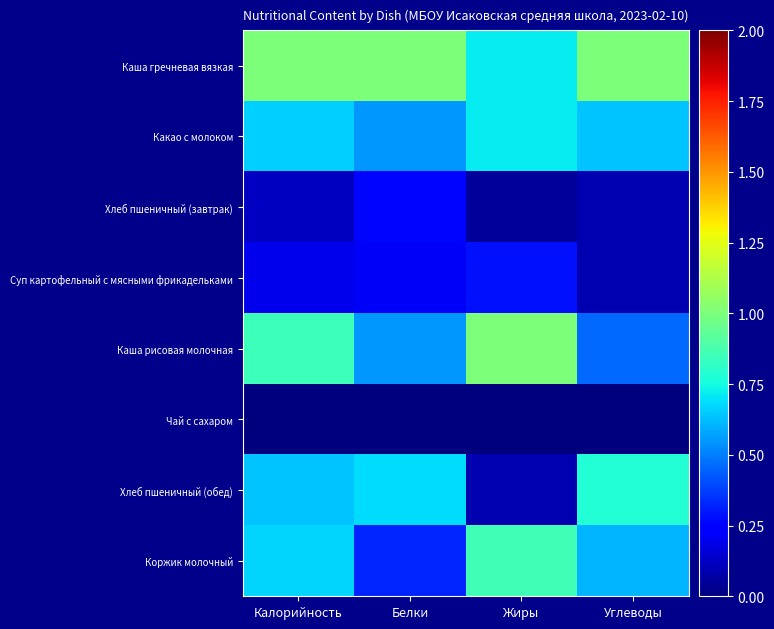

Reading left to right, transcribe all the data shown in this chart.

Каша гречневая вязкая: Калорийность=1.0	Белки=1.0	Жиры=0.7	Углеводы=1.0
Какао с молоком: Калорийность=0.7	Белки=0.5	Жиры=0.7	Углеводы=0.6
Хлеб пшеничный (завтрак): Калорийность=0.1	Белки=0.3	Жиры=0.0	Углеводы=0.1
Суп картофельный с мясными фрикадельками: Калорийность=0.2	Белки=0.2	Жиры=0.3	Углеводы=0.1
Каша рисовая молочная: Калорийность=0.9	Белки=0.5	Жиры=1.0	Углеводы=0.5
Чай с сахаром: Калорийность=0.0	Белки=0.0	Жиры=0.0	Углеводы=0.0
Хлеб пшеничный (обед): Калорийность=0.6	Белки=0.7	Жиры=0.1	Углеводы=0.8
Коржик молочный: Калорийность=0.7	Белки=0.3	Жиры=0.9	Углеводы=0.6